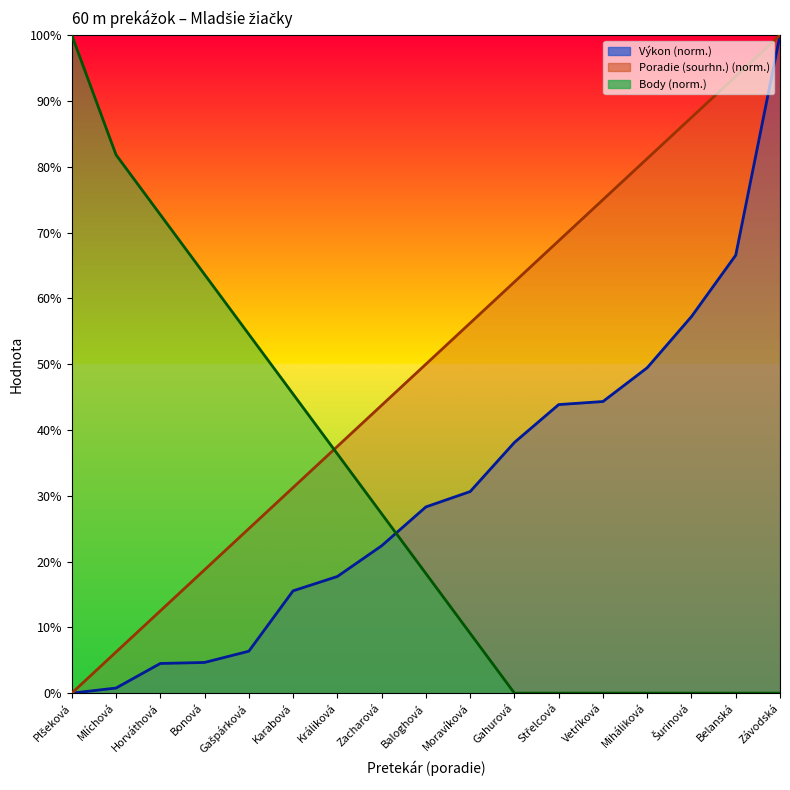

Which category has the highest value in the Výkon series?

Závodská